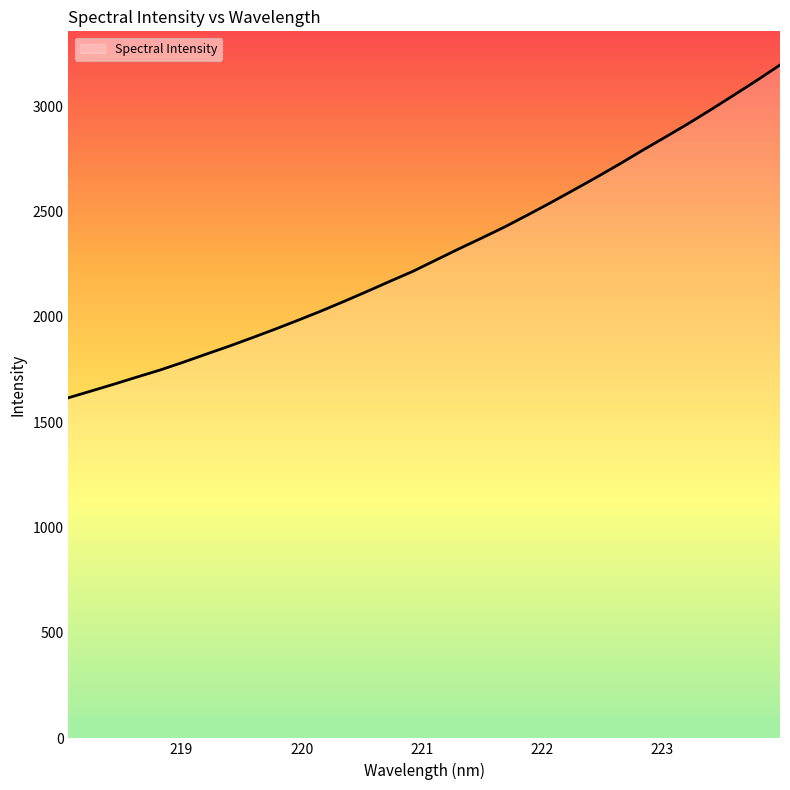

What is the difference between the maximum and minimum values?

1579.1